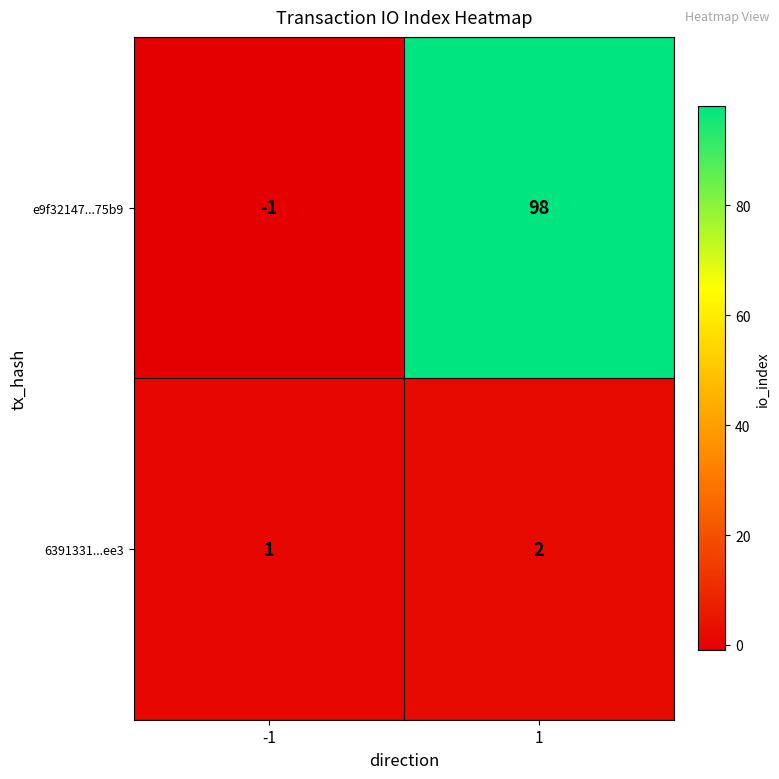

What is the difference between the highest and lowest values at -1?

2